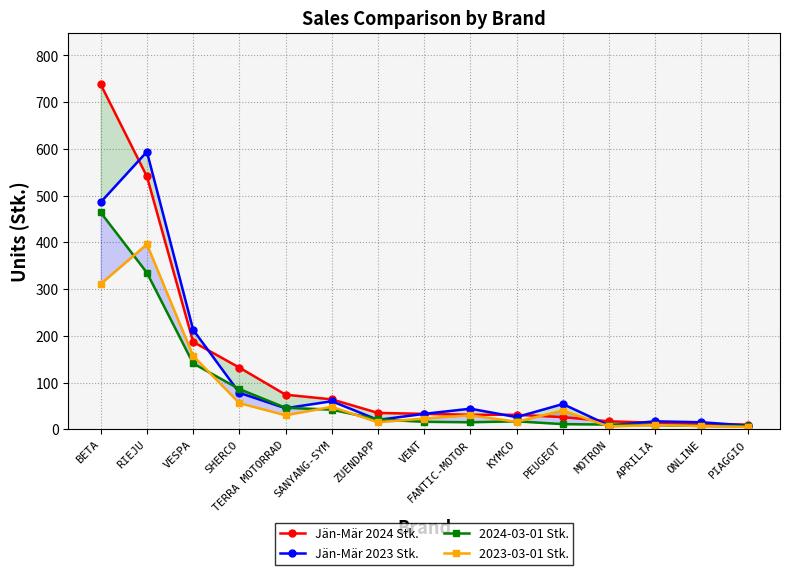

Reading left to right, list all the values displayed in this chart.

Jän-Mär 2024 Stk.: 738	541	187	132	74	64	35	33	31	31	26	17	14	11	10
Jän-Mär 2023 Stk.: 486	594	213	78	45	60	20	33	44	26	54	8	17	15	8
2024-03-01 Stk.: 464	335	141	86	46	42	21	16	15	17	11	10	9	7	7
2023-03-01 Stk.: 311	396	157	56	30	48	15	23	30	16	40	6	9	7	5